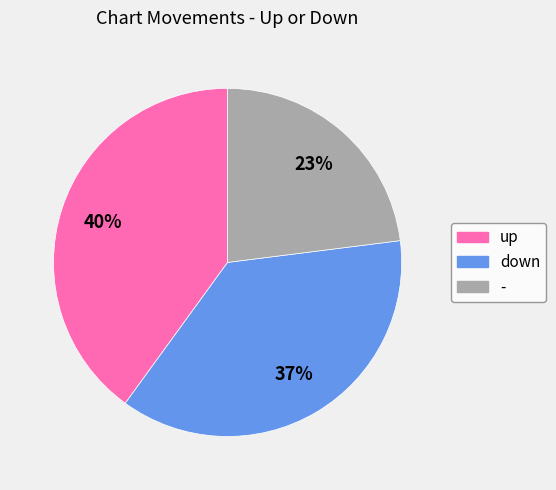

What is the largest slice in the pie chart?

up